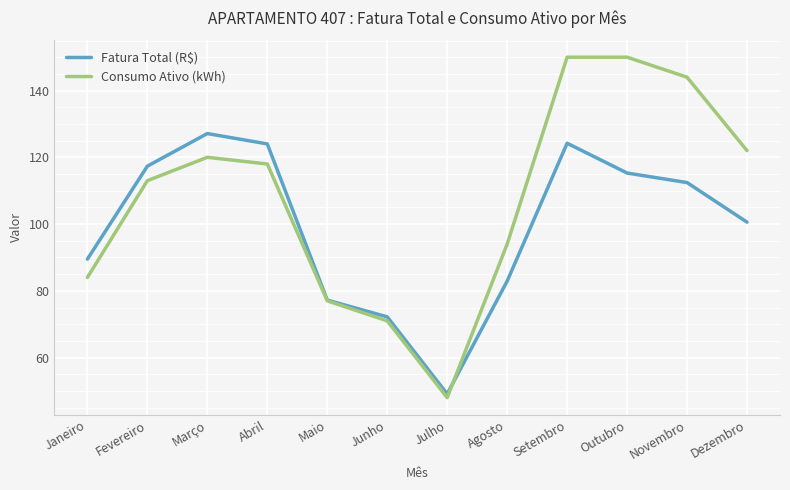

How many lines are shown in the chart?

2